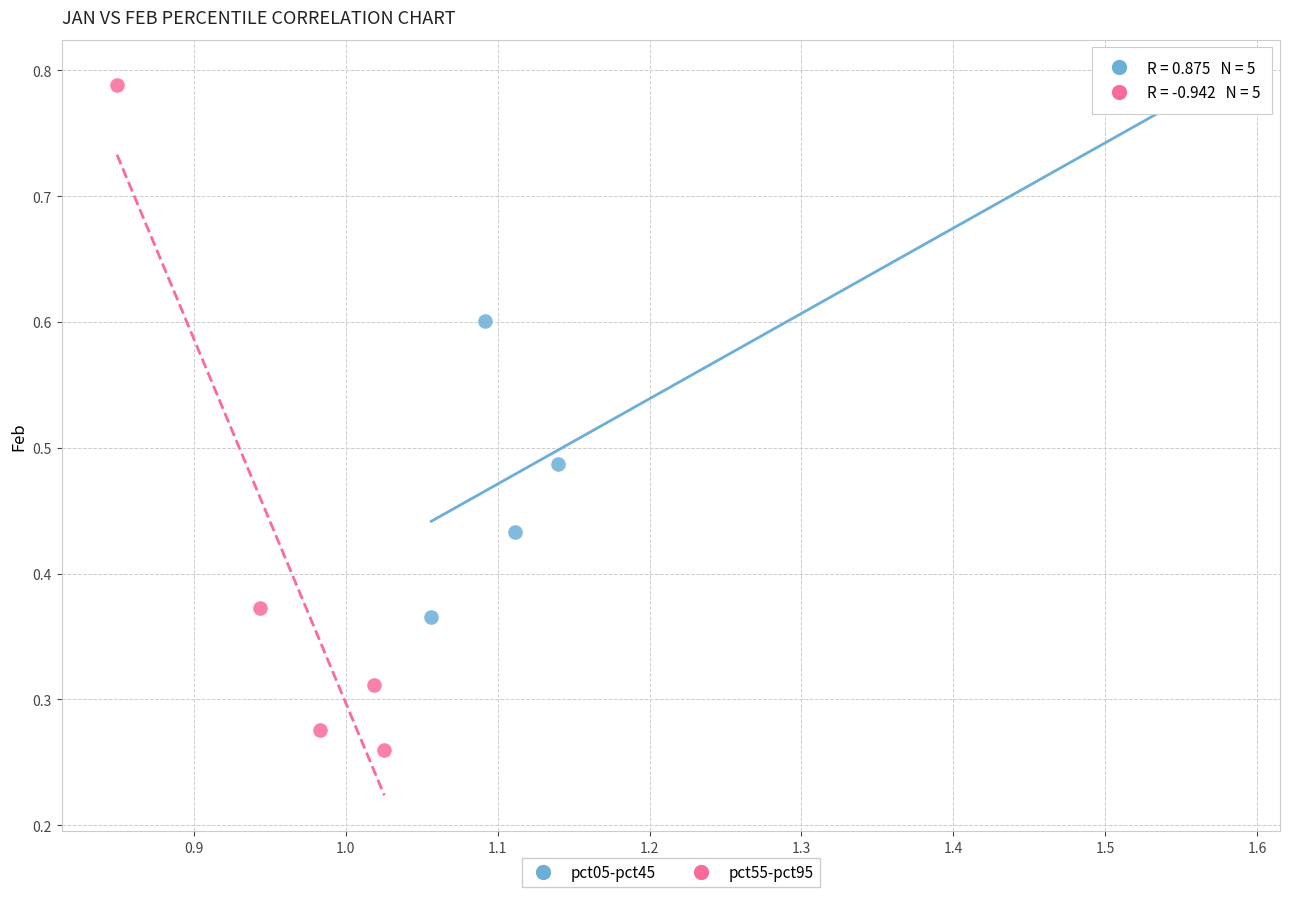

Which series reaches the minimum Y coordinate?

pct55-pct95